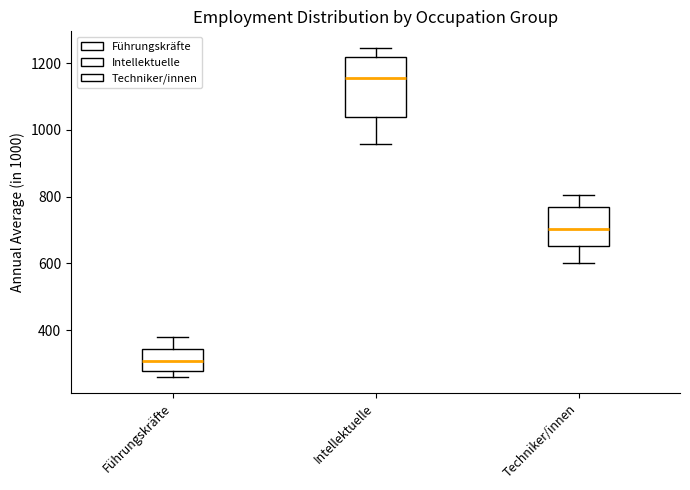

Reading left to right, read every box against the y-axis: the position of its median line, the range the box covers, and the ends of its whiskers. The values are not printed on the chart, so give them approximately, as read against the axis.

Führungskräfte: median 300, box 280 to 340, whiskers 260 to 380
Intellektuelle: median 1160, box 1040 to 1220, whiskers 960 to 1240
Techniker/innen: median 700, box 660 to 760, whiskers 600 to 800